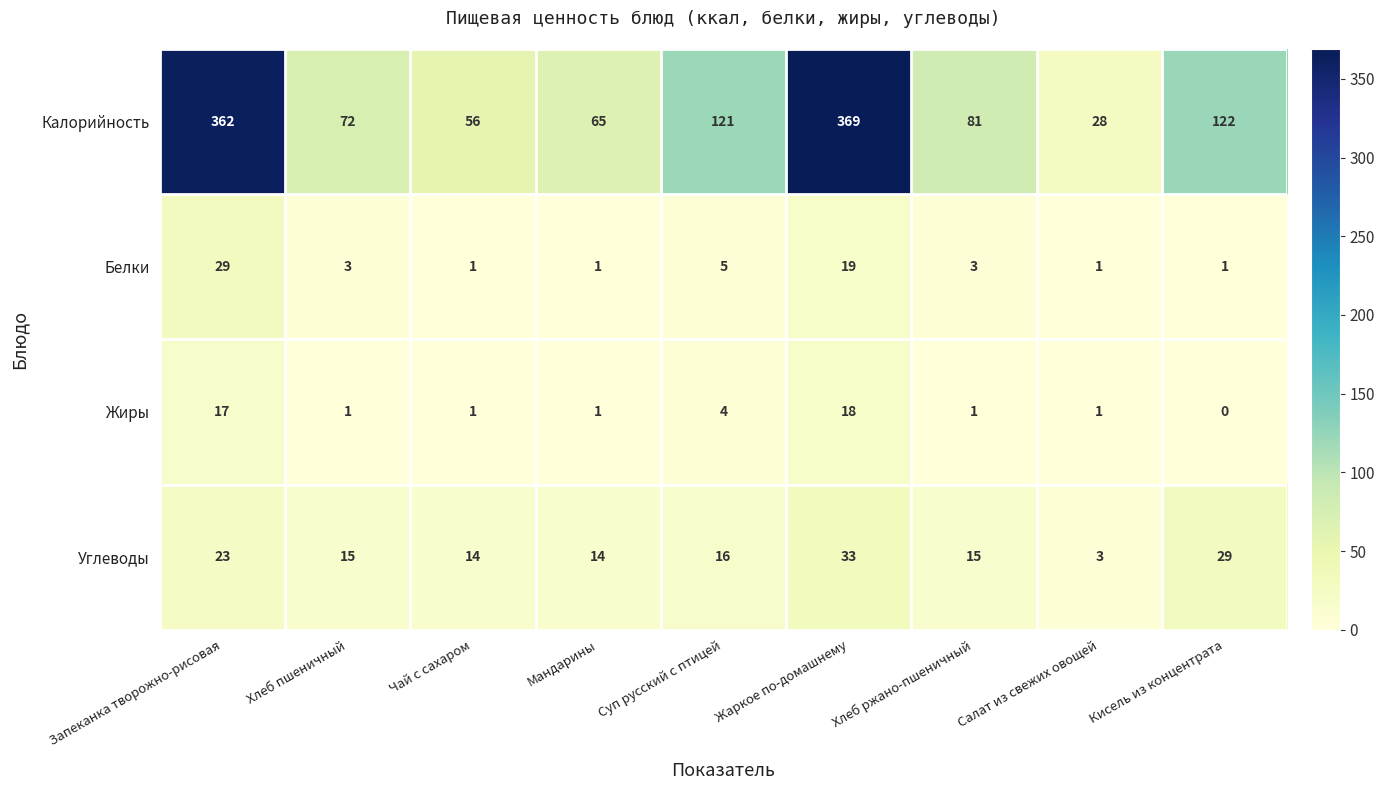

What is the difference between the highest and lowest values at Кисель из концентрата?

122